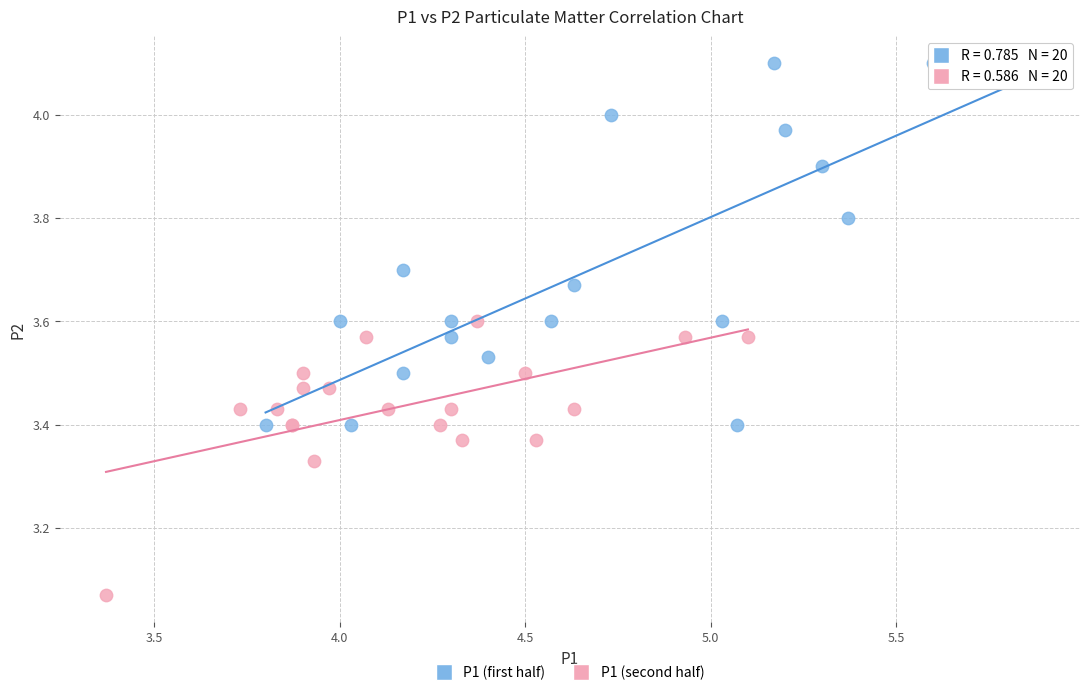

Which series has the widest spread of Y values?

P1 (first half)